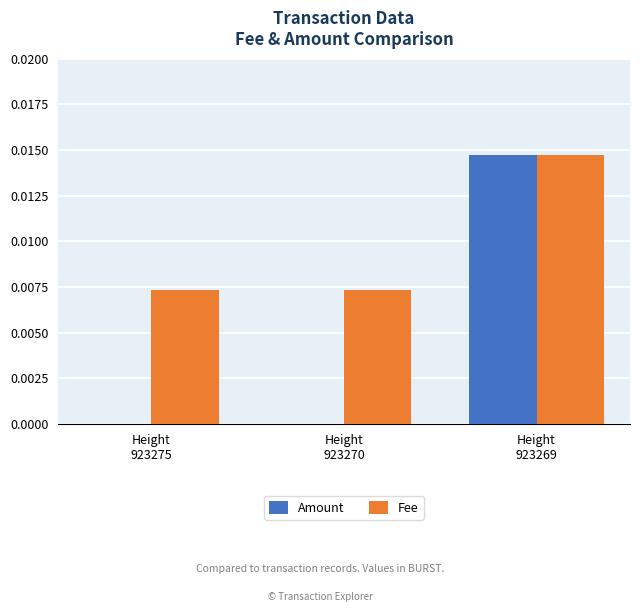

Which series has the largest total across all categories?

Fee